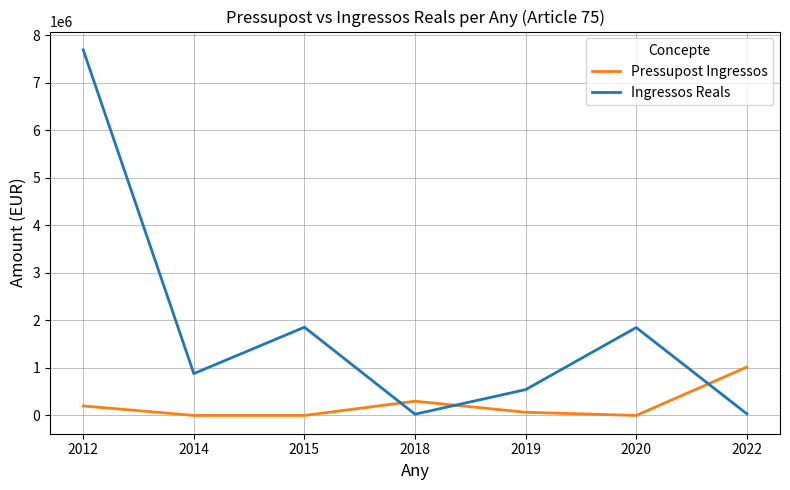

Between which two adjacent categories do Ingressos Reals and Pressupost Ingressos first intersect?

2015 and 2018